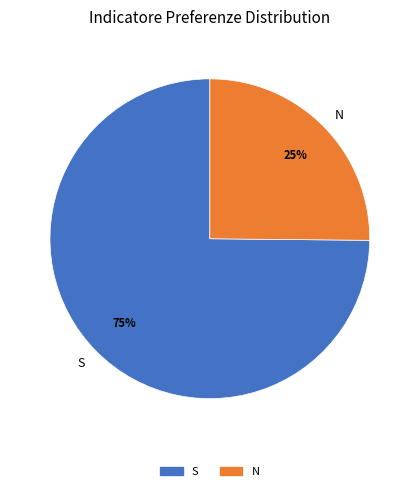

What is the smallest slice in the pie chart?

N